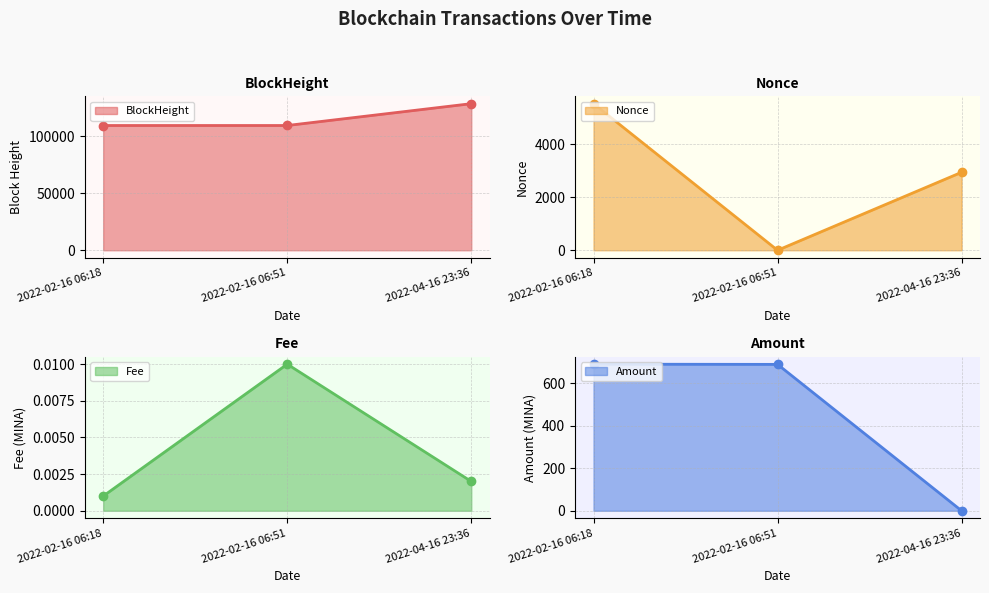

How many lines are shown in the chart?

4